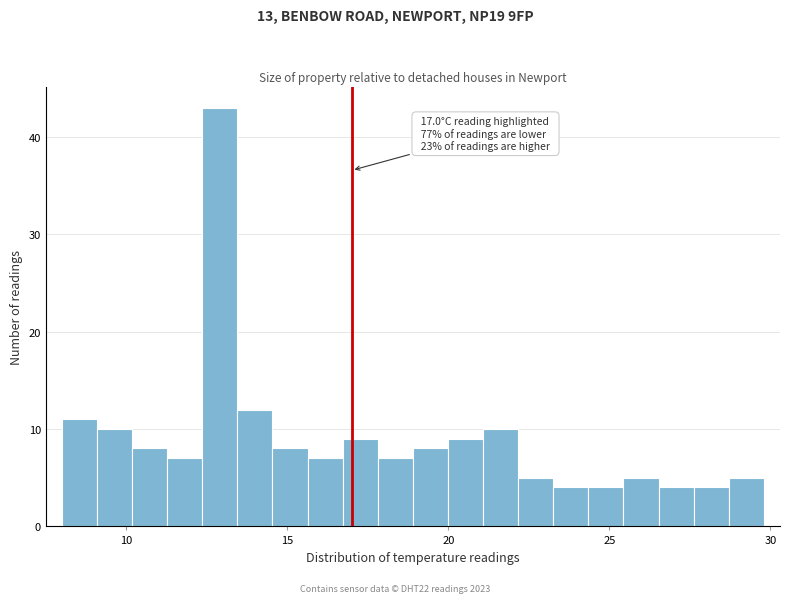

Around what value on the x-axis is the tallest bar? Give the approximate position of its centre, as read against the axis.

13.0